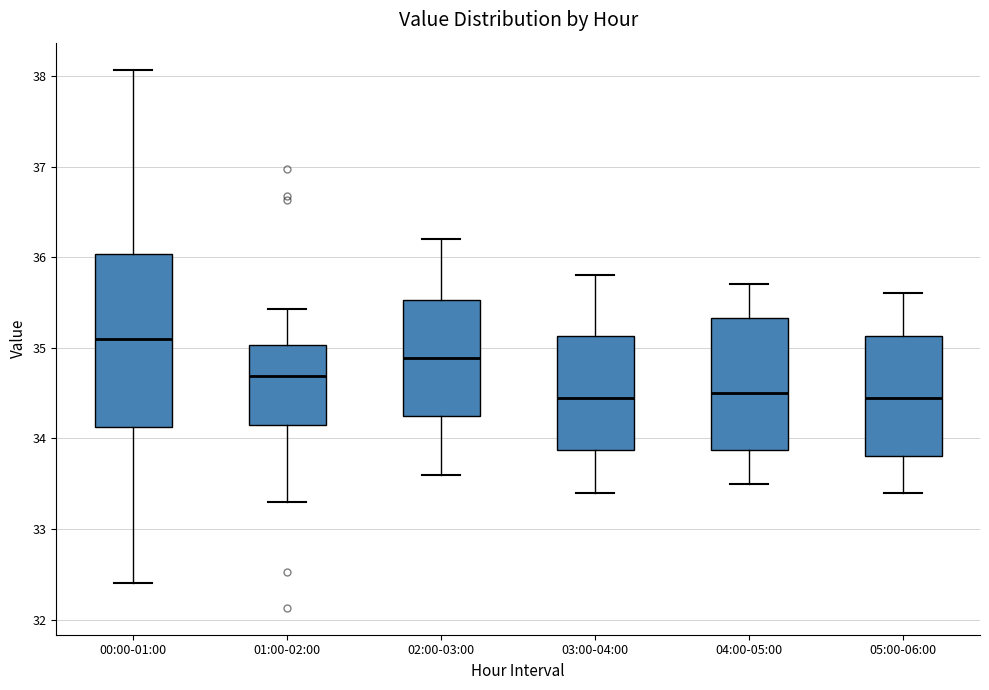

Reading left to right, read every box against the y-axis: the position of its median line, the range the box covers, and the ends of its whiskers. The values are not printed on the chart, so give them approximately, as read against the axis.

00:00-01:00: median 35.1, box 34.1 to 36.0, whiskers 32.4 to 38.1
01:00-02:00: median 34.7, box 34.2 to 35.0, whiskers 33.3 to 35.4
02:00-03:00: median 34.9, box 34.3 to 35.5, whiskers 33.6 to 36.2
03:00-04:00: median 34.5, box 33.9 to 35.1, whiskers 33.4 to 35.8
04:00-05:00: median 34.5, box 33.9 to 35.3, whiskers 33.5 to 35.7
05:00-06:00: median 34.5, box 33.8 to 35.1, whiskers 33.4 to 35.6